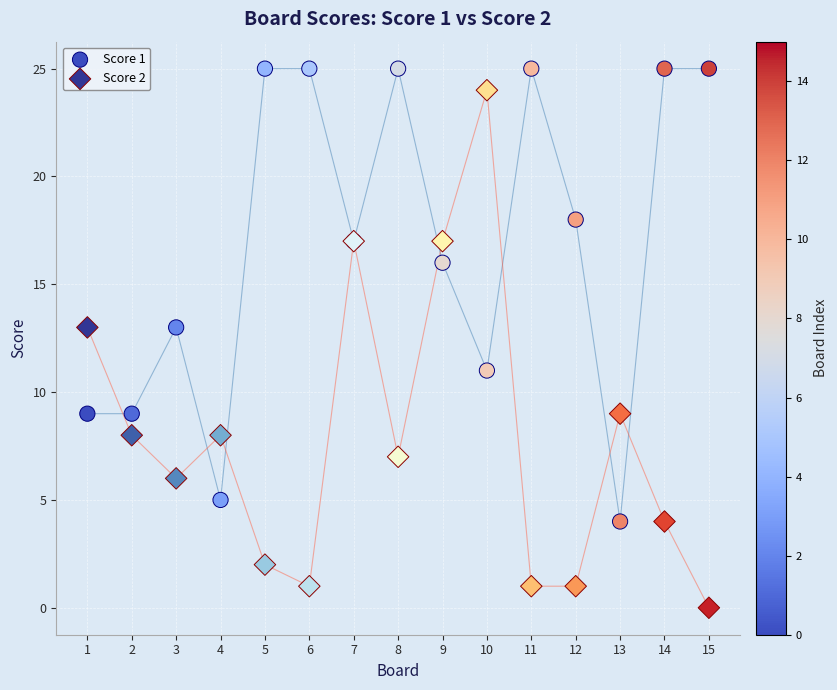

Which series contains the lowest Y value?

Score 2